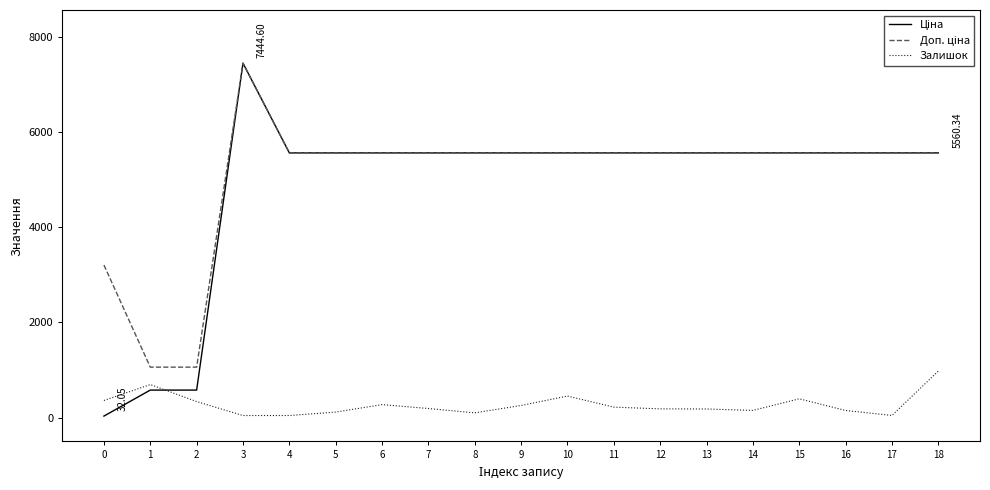

At which category is the sum across all series the highest?

3